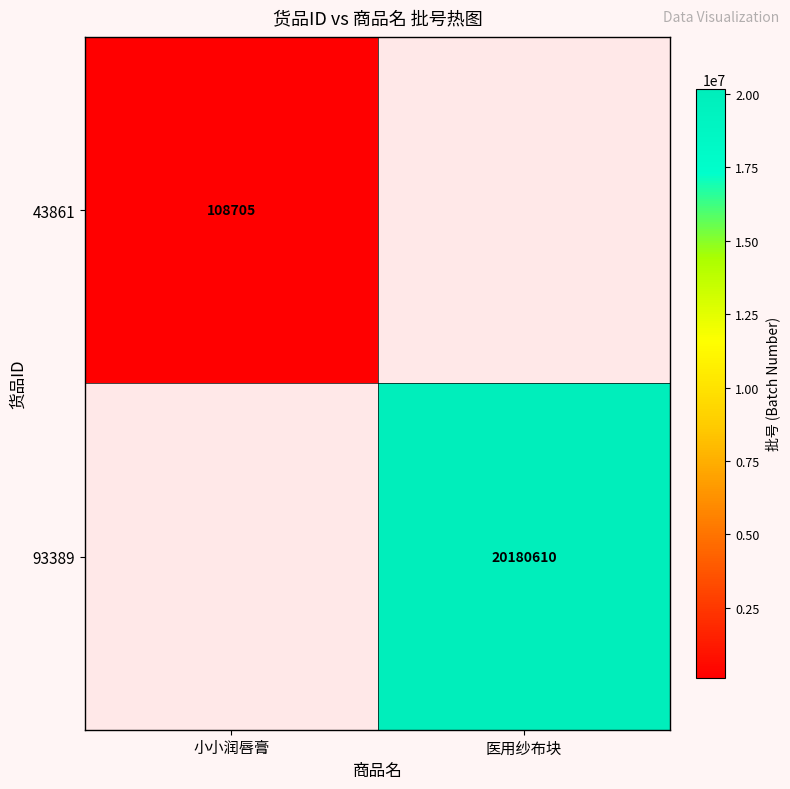

True or false: 43861 has a value of 46200 at 小小润唇膏.

False